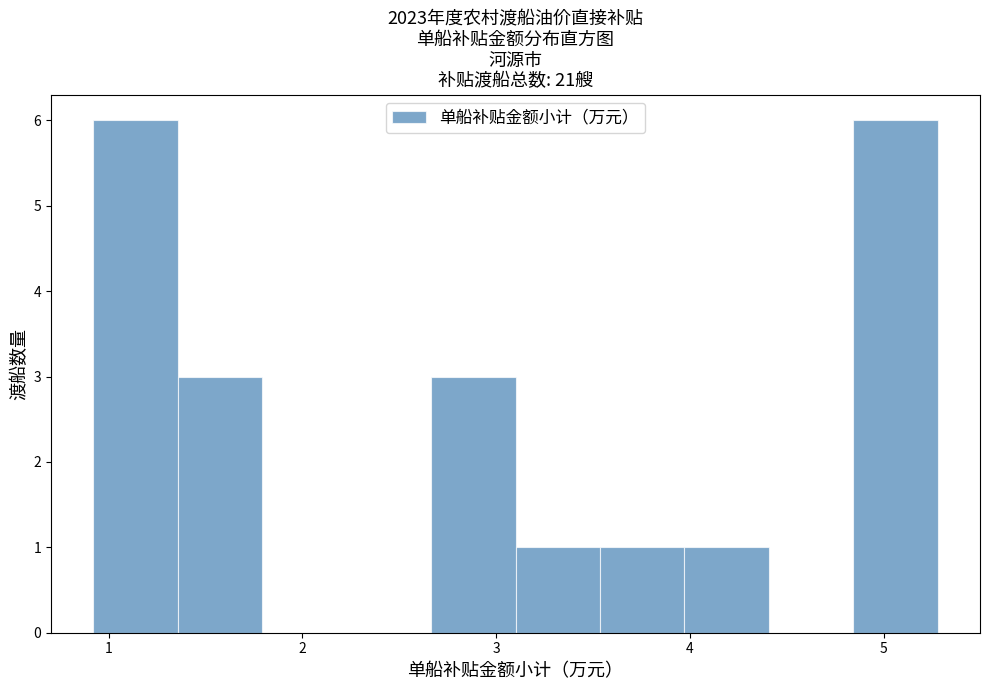

How tall is the bar that spans 0.9 to 1.4 on the x-axis? Neither the bar edges nor the heights are printed on the chart, so give them approximately, as read against the axes.

6